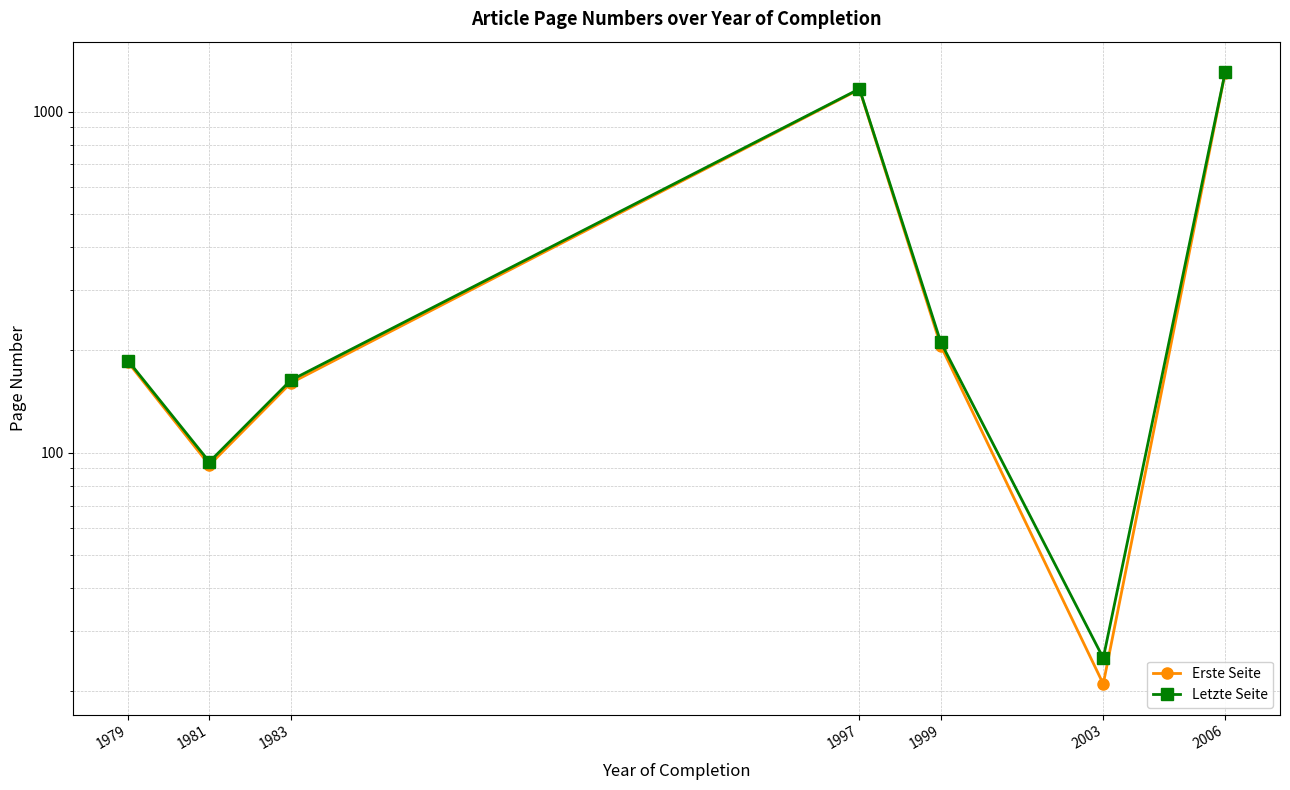

What is the total value across all series at 2006?

2605